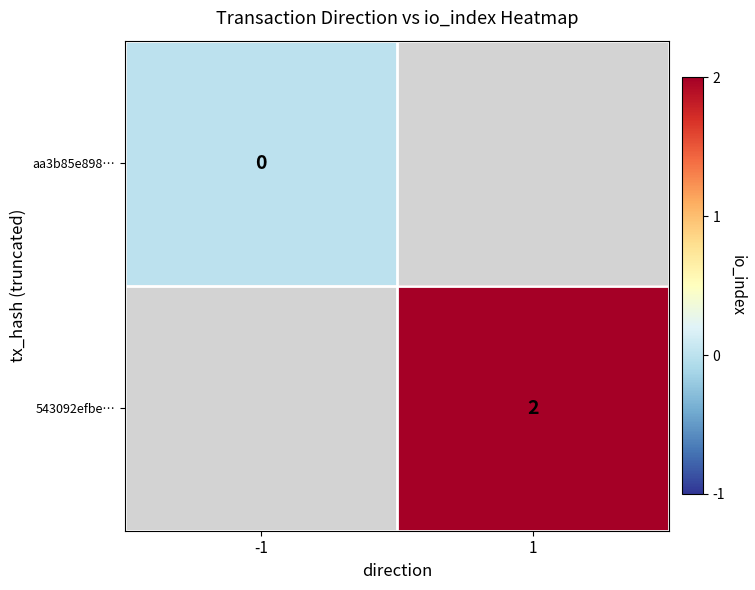

Is the value of 543092efbe… at 1 greater than the value of aa3b85e898… at -1?

Yes